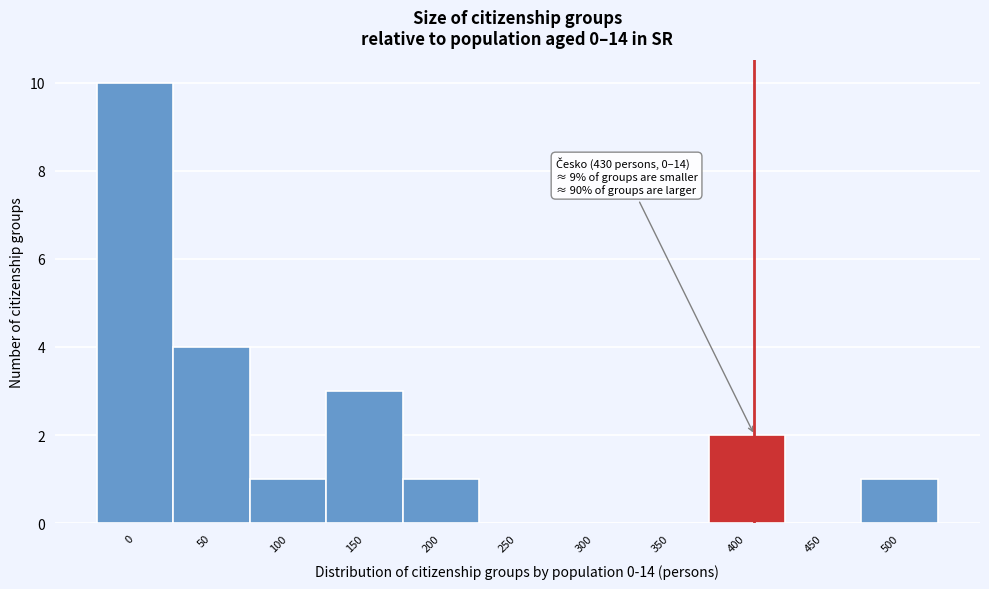

Reading left to right, list all the values displayed in this chart.

0=10	50=4	100=1	150=3	200=1	250=0	300=0	350=0	400=2	450=0	500=1